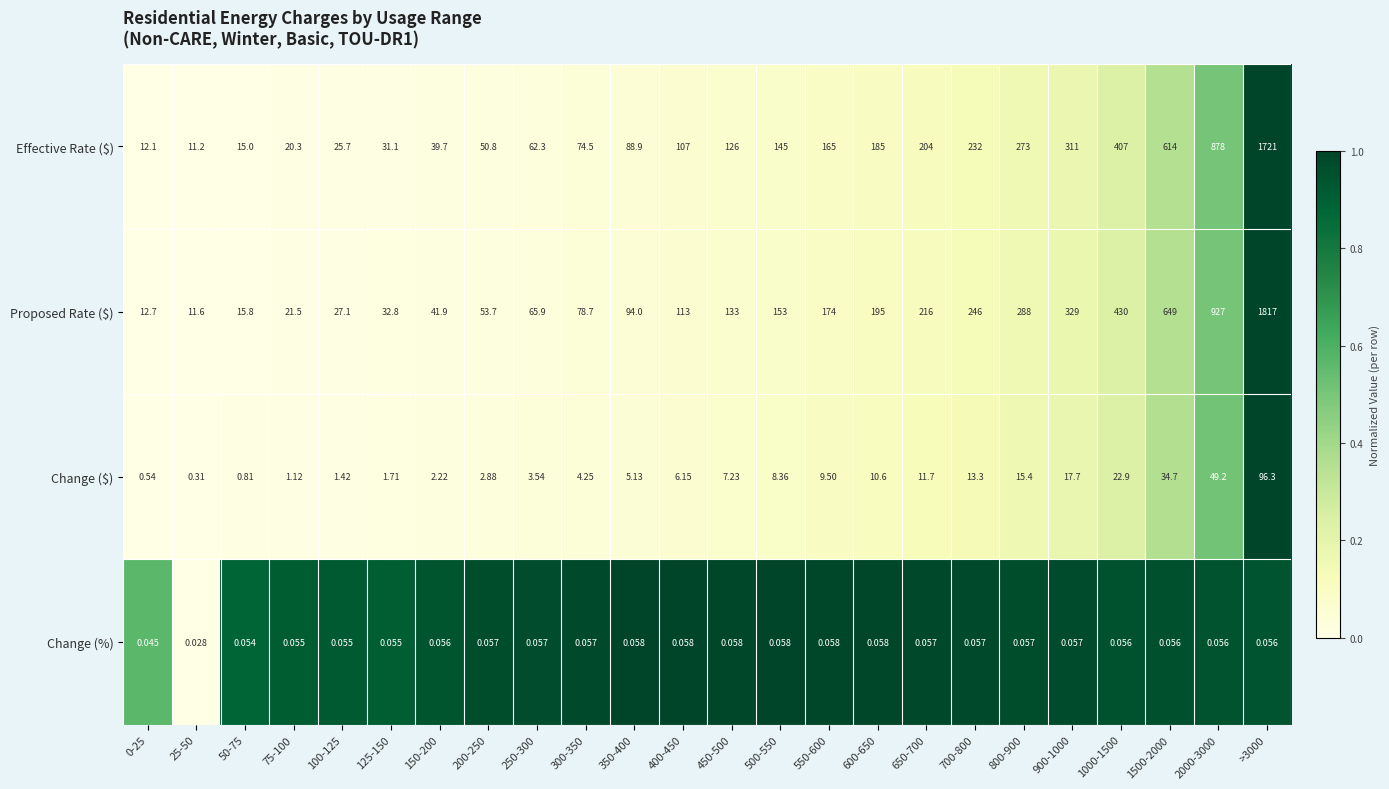

Which series has the largest total across all categories?

Proposed Rate ($)